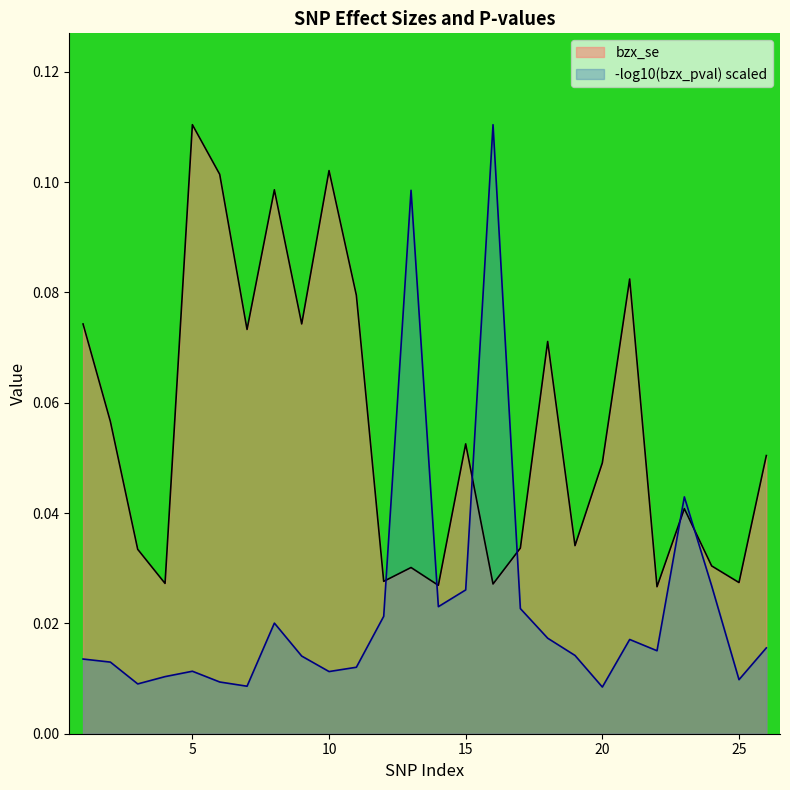

Between 19 and 4, which is larger?

19